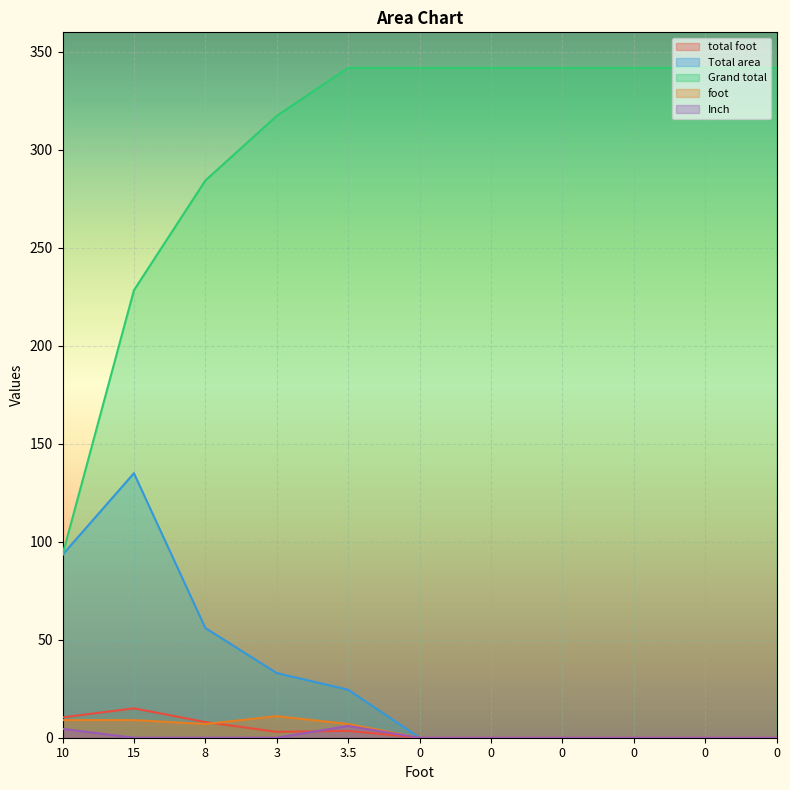

Reading right to left, transcribe all the data shown in this chart.

total foot: 0=0.0	0=0.0	0=0.0	0=0.0	0=0.0	0=0.0	3.5=3.5	3=3.0	8=8.0	15=15.0	10=10.4
Total area: 0=0.0	0=0.0	0=0.0	0=0.0	0=0.0	0=0.0	3.5=24.5	3=33.0	8=56.0	15=135.0	10=93.4
Grand total: 0=341.9	0=341.9	0=341.9	0=341.9	0=341.9	0=341.9	3.5=341.9	3=317.4	8=284.4	15=228.4	10=93.4
foot: 0=0.0	0=0.0	0=0.0	0=0.0	0=0.0	0=0.0	3.5=7.0	3=11.0	8=7.0	15=9.0	10=9.0
Inch: 0=0.0	0=0.0	0=0.0	0=0.0	0=0.0	0=0.0	3.5=6.0	3=0.0	8=0.0	15=0.0	10=4.5